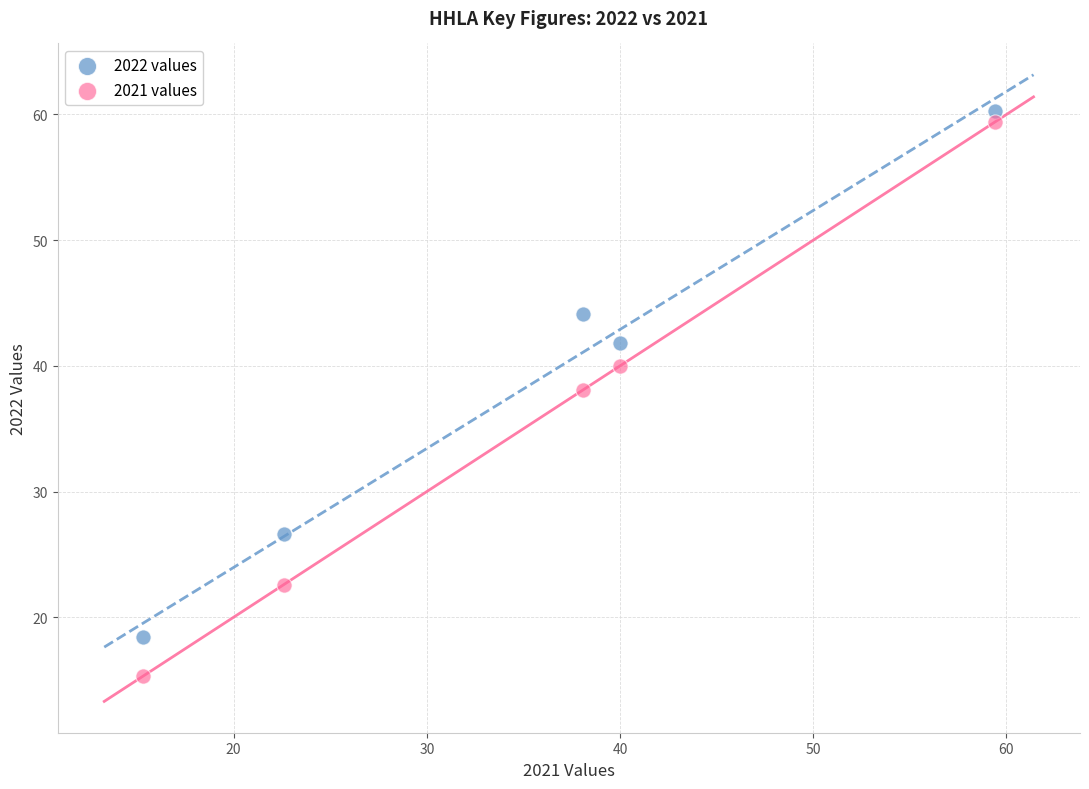

What are all the series names shown in the legend?

2022 values, 2021 values